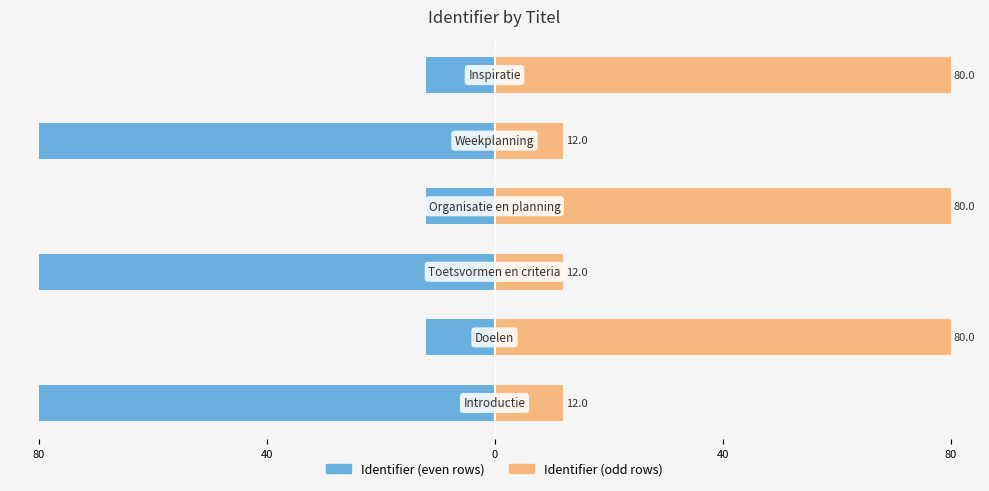

At 40, list the series in order from largest to smallest.

Identifier (odd), Identifier (even)